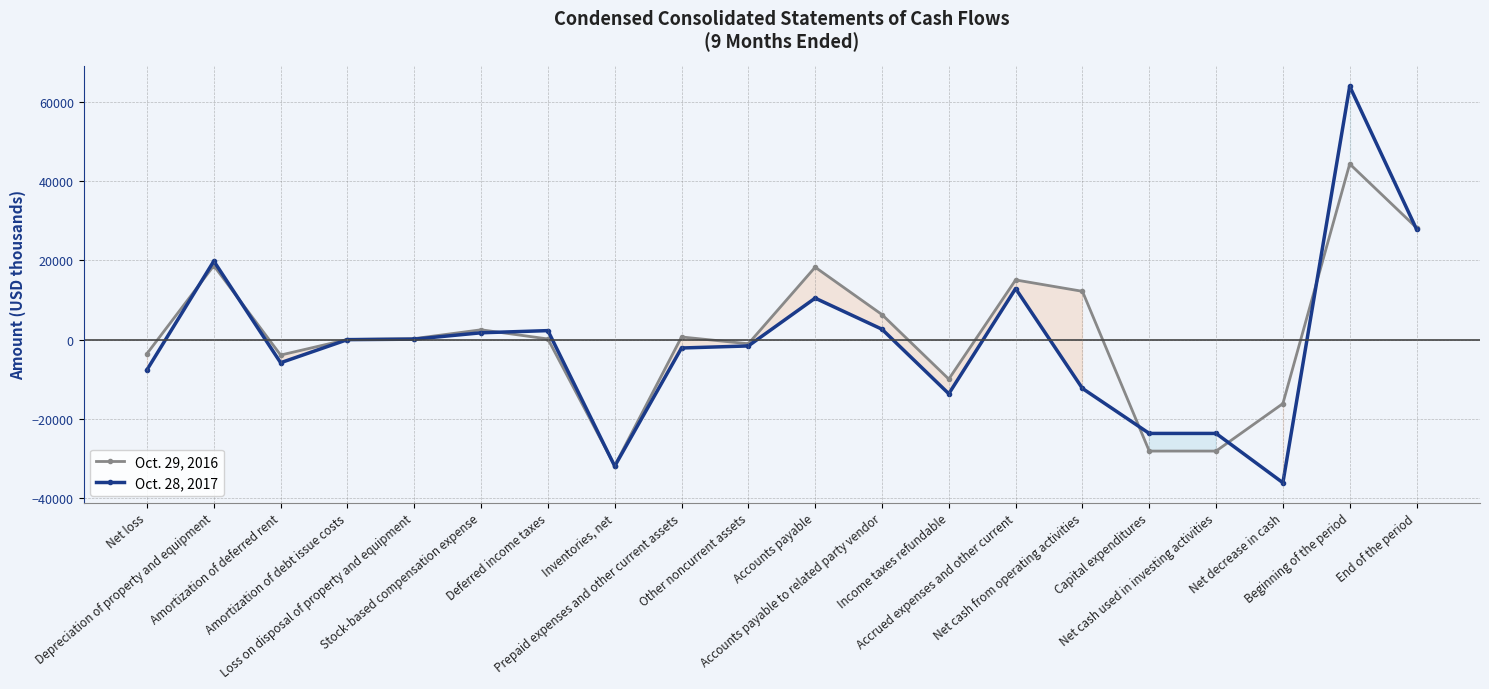

What is the difference between the Oct. 28, 2017 values at Other noncurrent assets and Net cash from operating activities?

10715